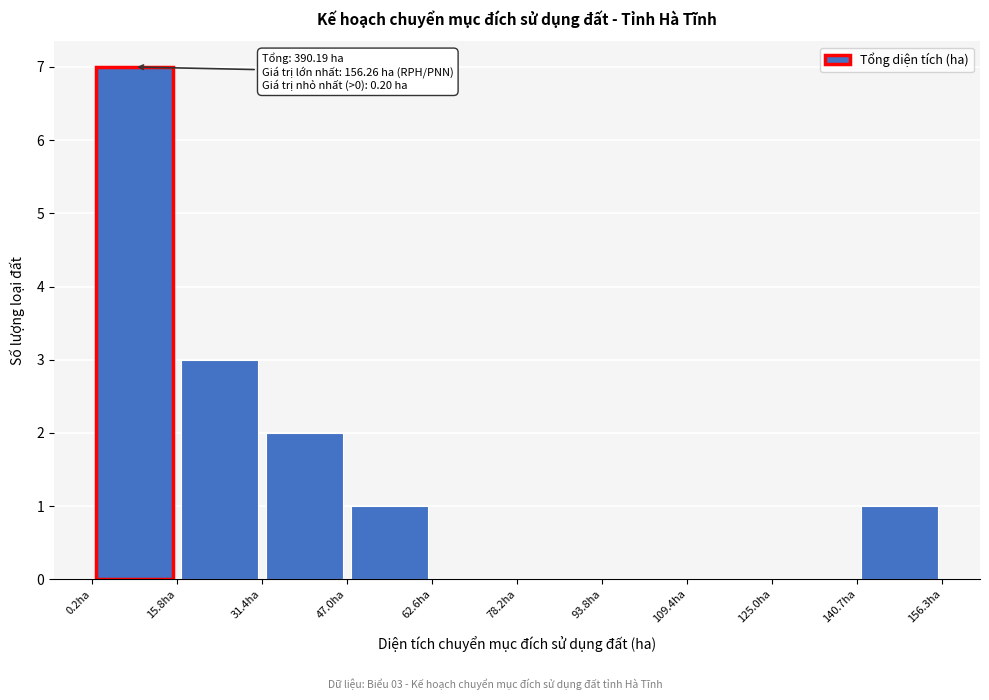

Over which range of the x-axis is the bar tallest?

0 to 16